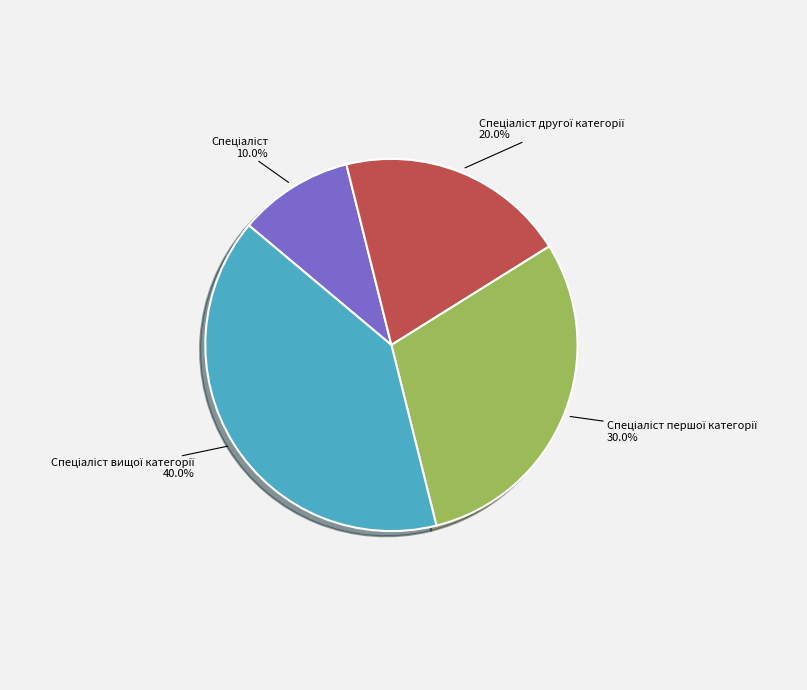

Is there any slice that represents more than half of the pie?

No